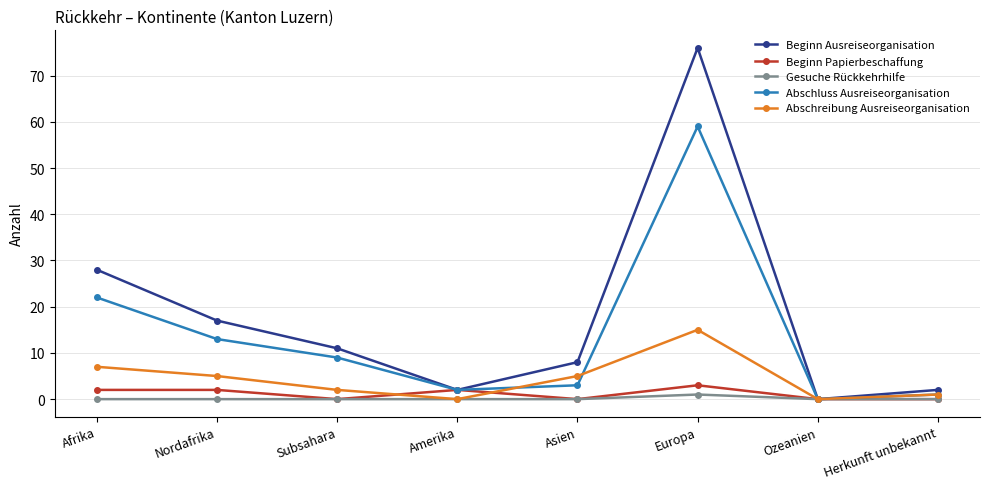

Count the number of categories in the chart.

8